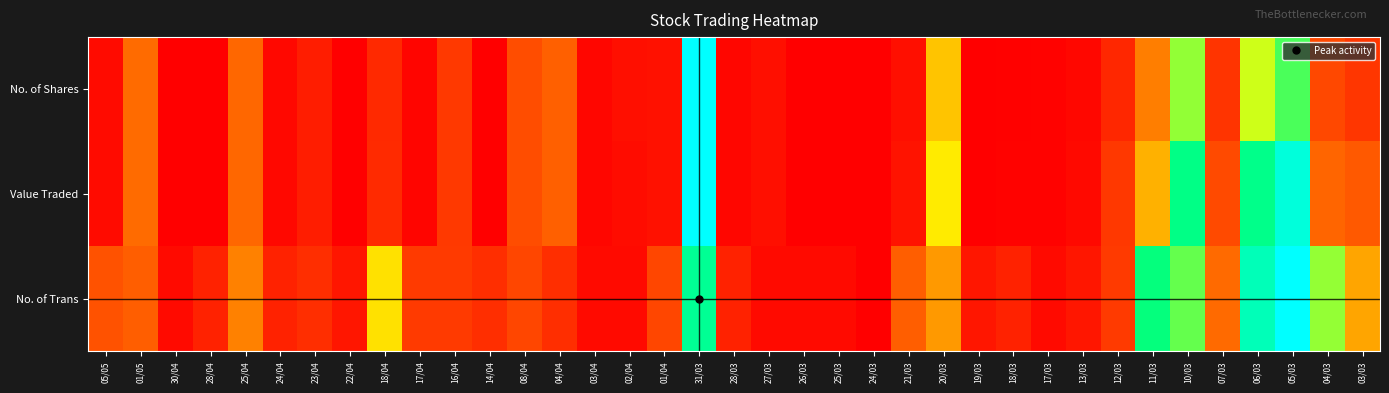

Between 10/03 and 24/03, which is larger?

10/03